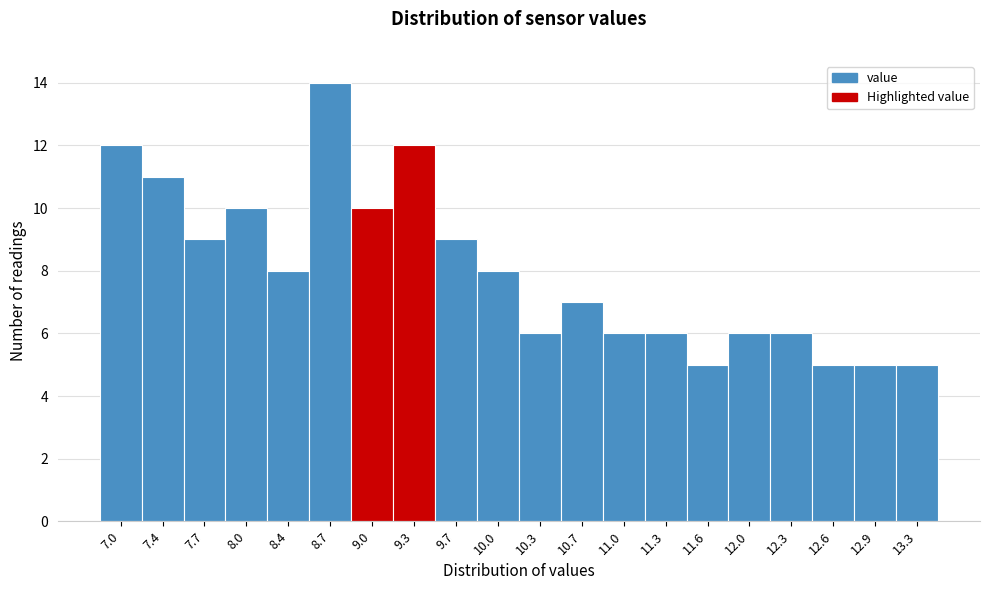

Reading left to right, extract all data points from this chart.

7.0=12	7.4=11	7.7=9	8.0=10	8.4=8	8.7=14	9.0=10	9.3=12	9.7=9	10.0=8	10.3=6	10.7=7	11.0=6	11.3=6	11.6=5	12.0=6	12.3=6	12.6=5	12.9=5	13.3=5